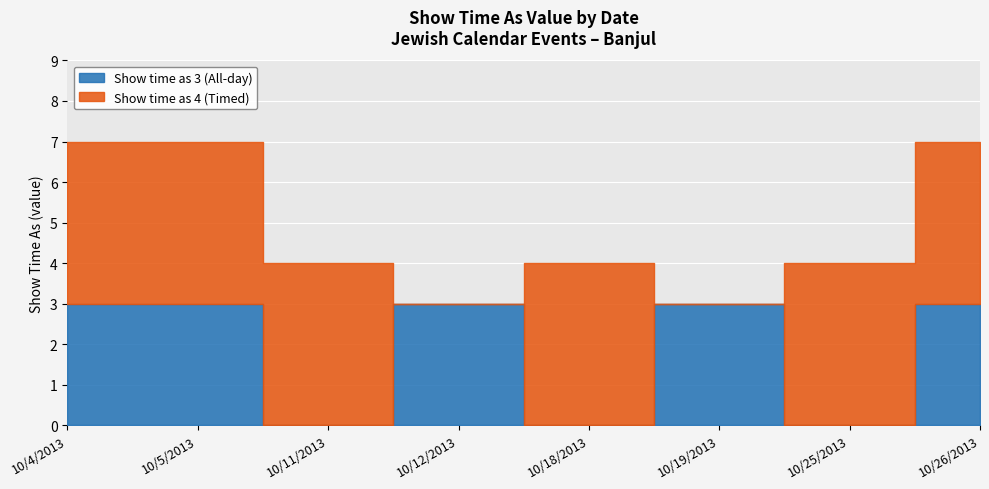

Rank the categories by Show time as 4 (Timed) value from lowest to highest.

10/12/2013, 10/19/2013, 10/4/2013, 10/5/2013, 10/11/2013, 10/18/2013, 10/25/2013, 10/26/2013